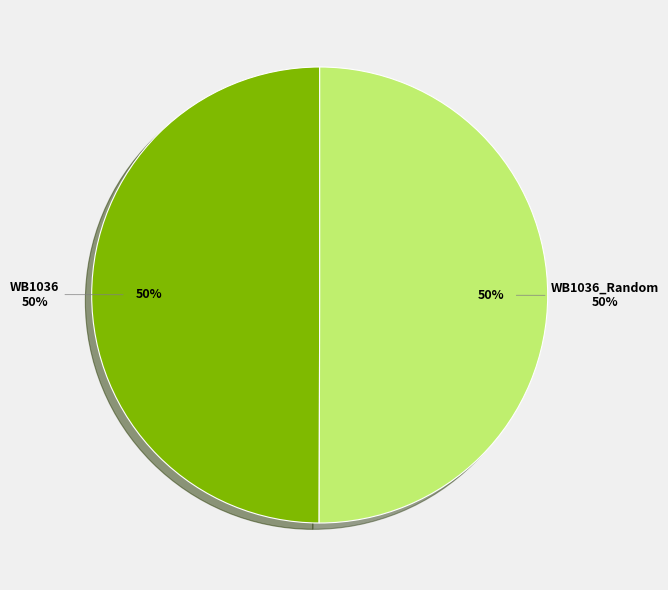

Approximately how many times larger is the value at WB1036_Random compared to WB1036?

1.0